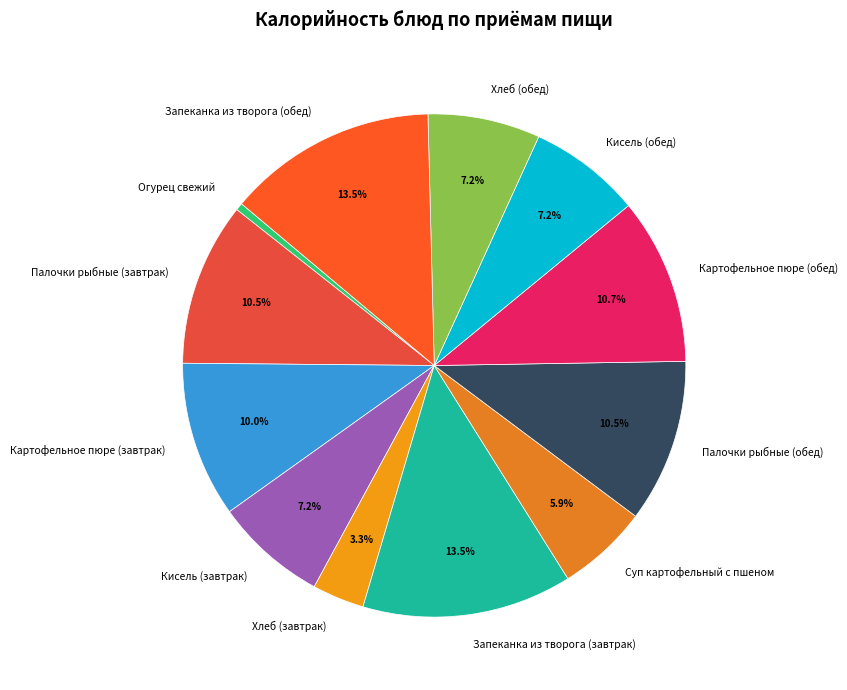

How many segments does this pie chart have?

12